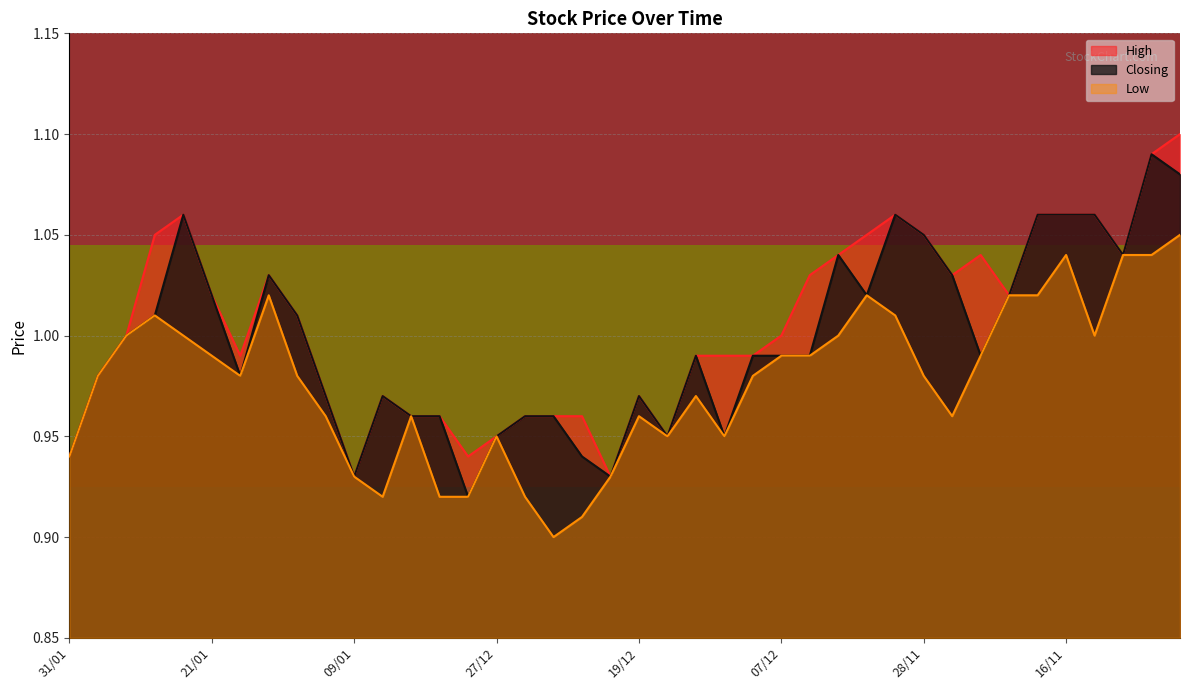

At which category does the chart reach its peak across all series?

09/11